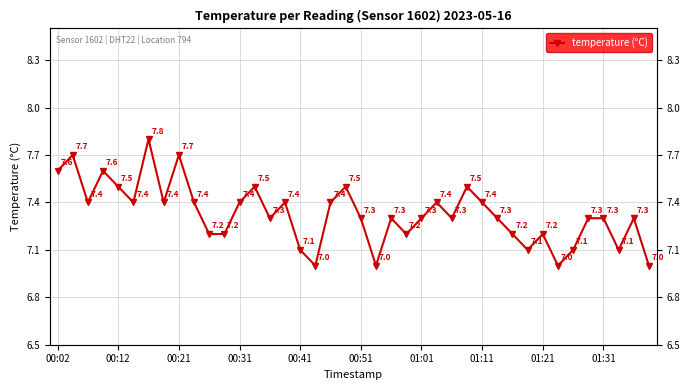

How many lines are shown in the chart?

1